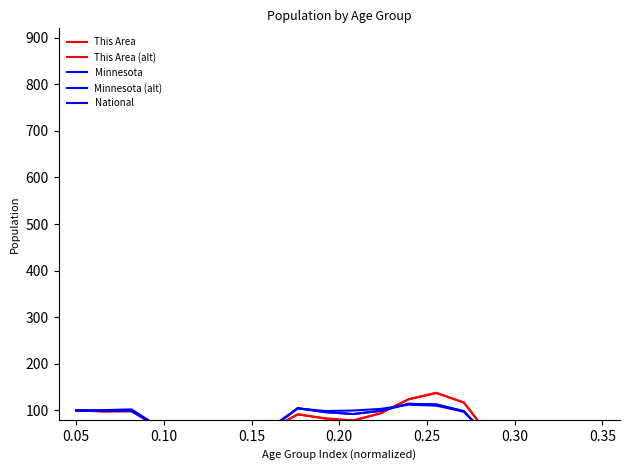

What are all the series names shown in the legend?

This Area, This Area (alt), Minnesota, Minnesota (alt), National